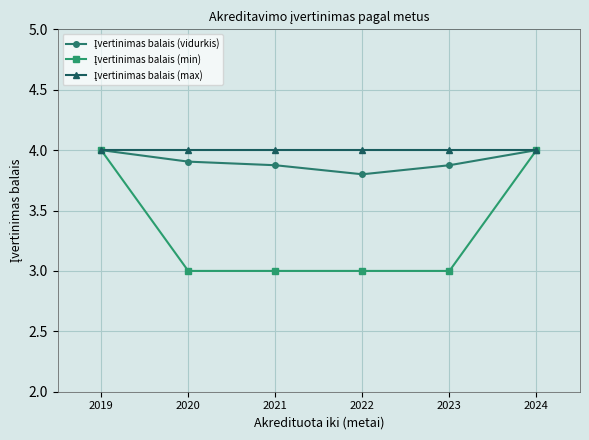

What is the smallest value displayed?

3.0